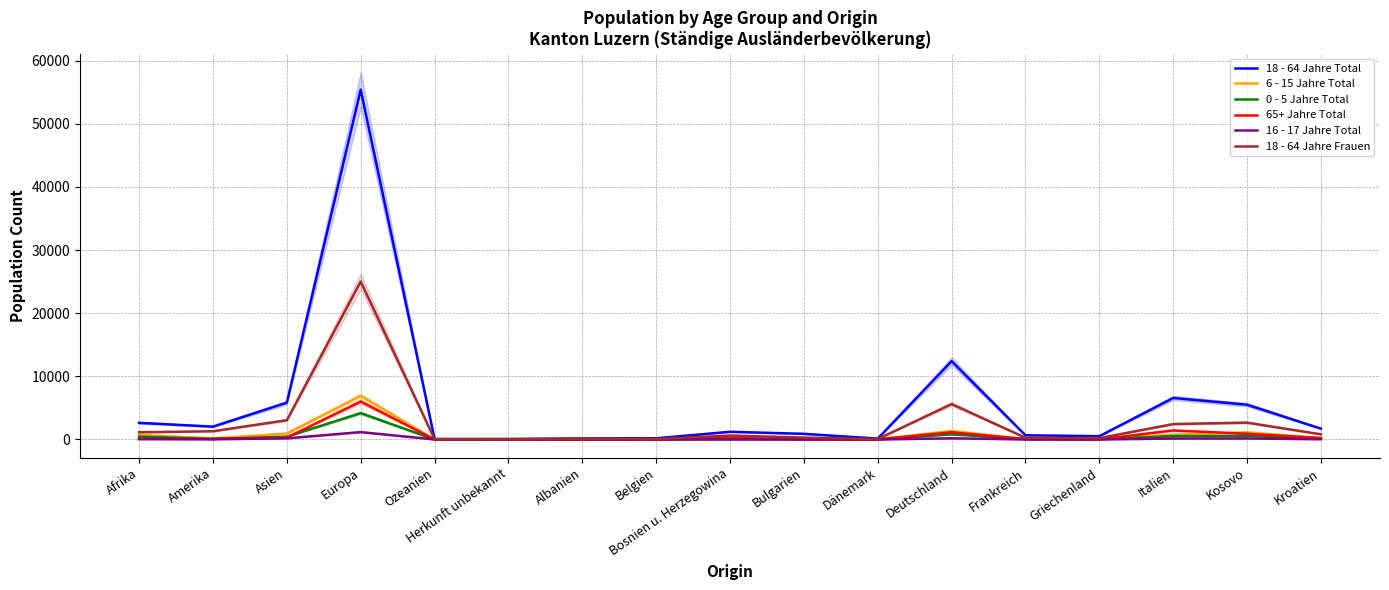

True or false: 65+ Jahre Total and 18 - 64 Jahre Frauen intersect in this chart.

False